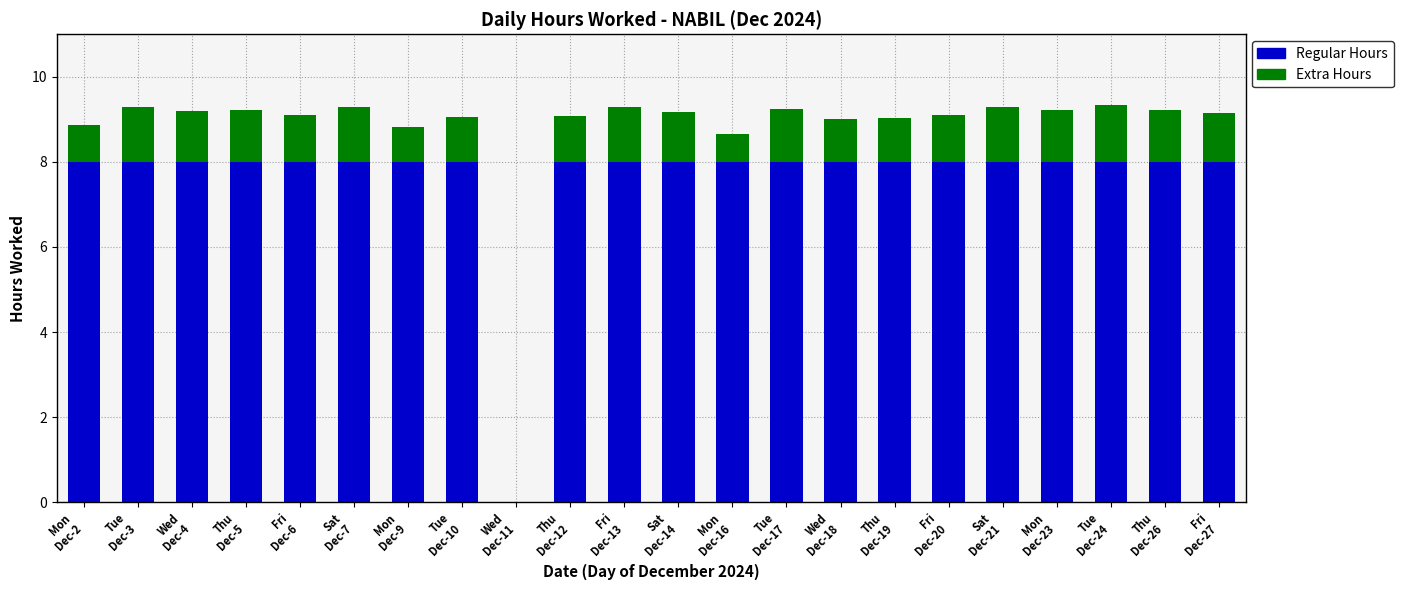

What is the sum of all Regular Hours values?

168.0